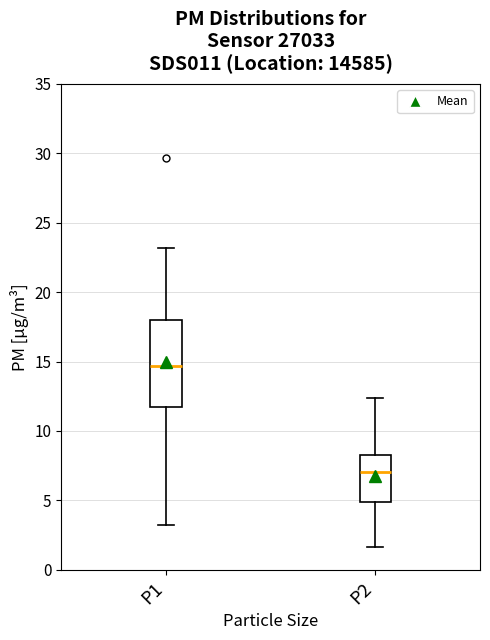

Which box has the lowest median line?

P2